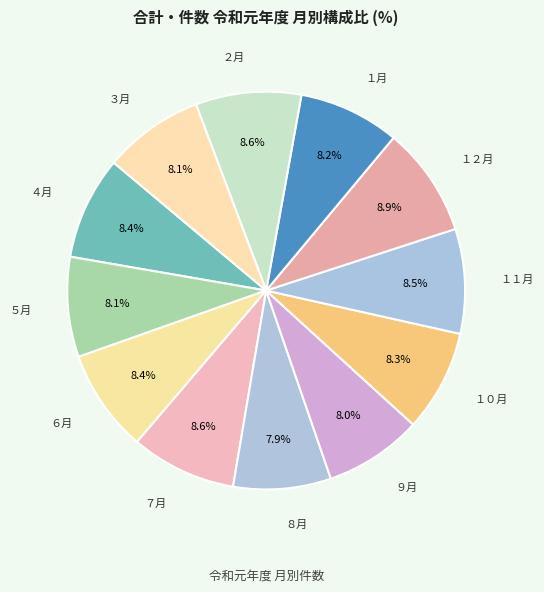

What portion of the pie excludes ７月?

91.4%